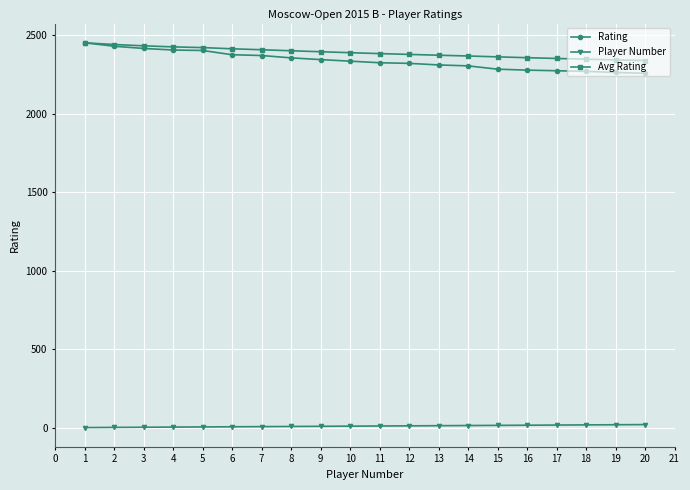

What is the smallest value displayed?

1.0